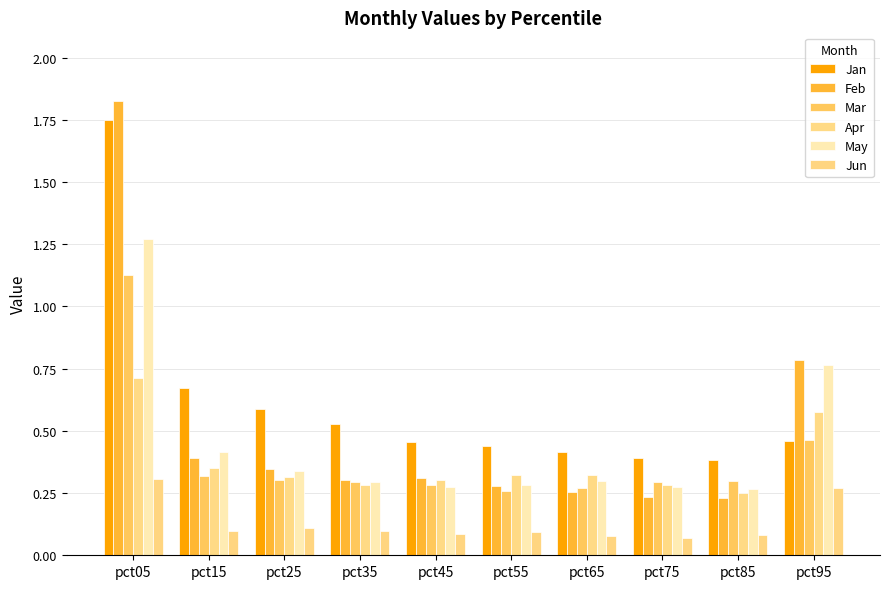

At which category is the sum across all series the highest?

pct05